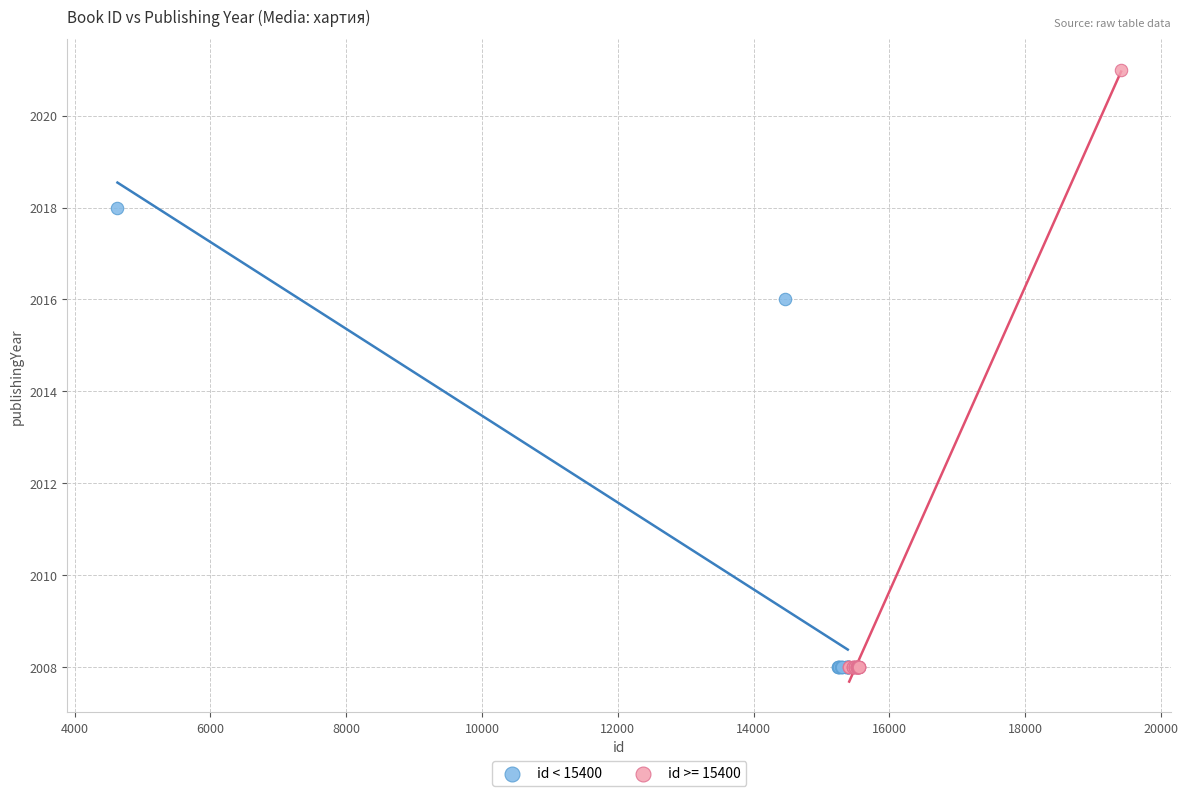

Which series has the widest spread of Y values?

id >= 15400